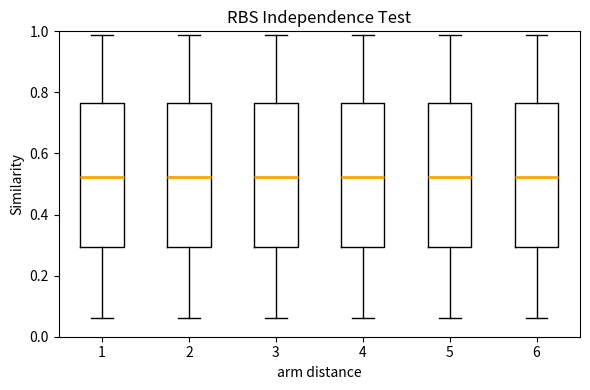

Reading left to right, transcribe this box plot: for each box, give where its median line is, the range the box spans, and where its two whiskers end, as read against the y-axis. The values are not printed on the chart, so give them approximately, as read against the axis.

1: median 0.52, box 0.30 to 0.76, whiskers 0.06 to 0.98
2: median 0.52, box 0.30 to 0.76, whiskers 0.06 to 0.98
3: median 0.52, box 0.30 to 0.76, whiskers 0.06 to 0.98
4: median 0.52, box 0.30 to 0.76, whiskers 0.06 to 0.98
5: median 0.52, box 0.30 to 0.76, whiskers 0.06 to 0.98
6: median 0.52, box 0.30 to 0.76, whiskers 0.06 to 0.98